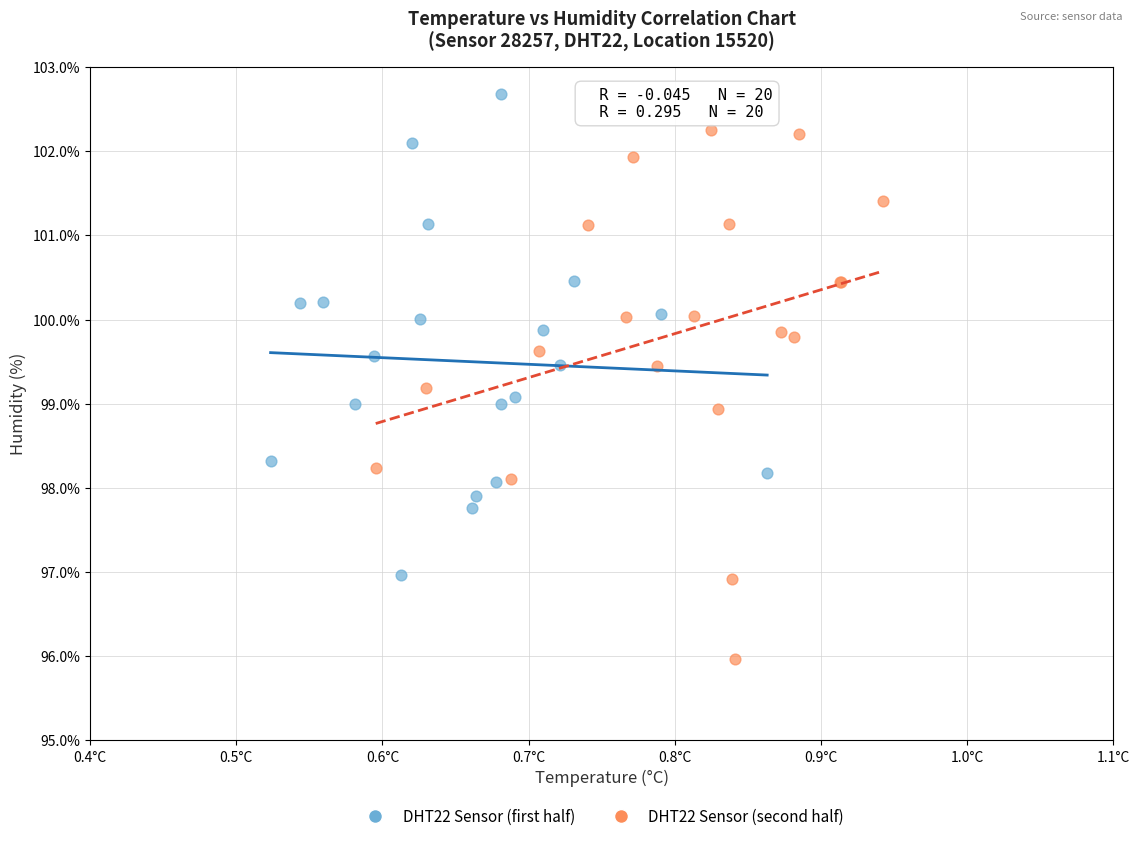

Which series contains the highest Y value?

DHT22 Sensor (first half)